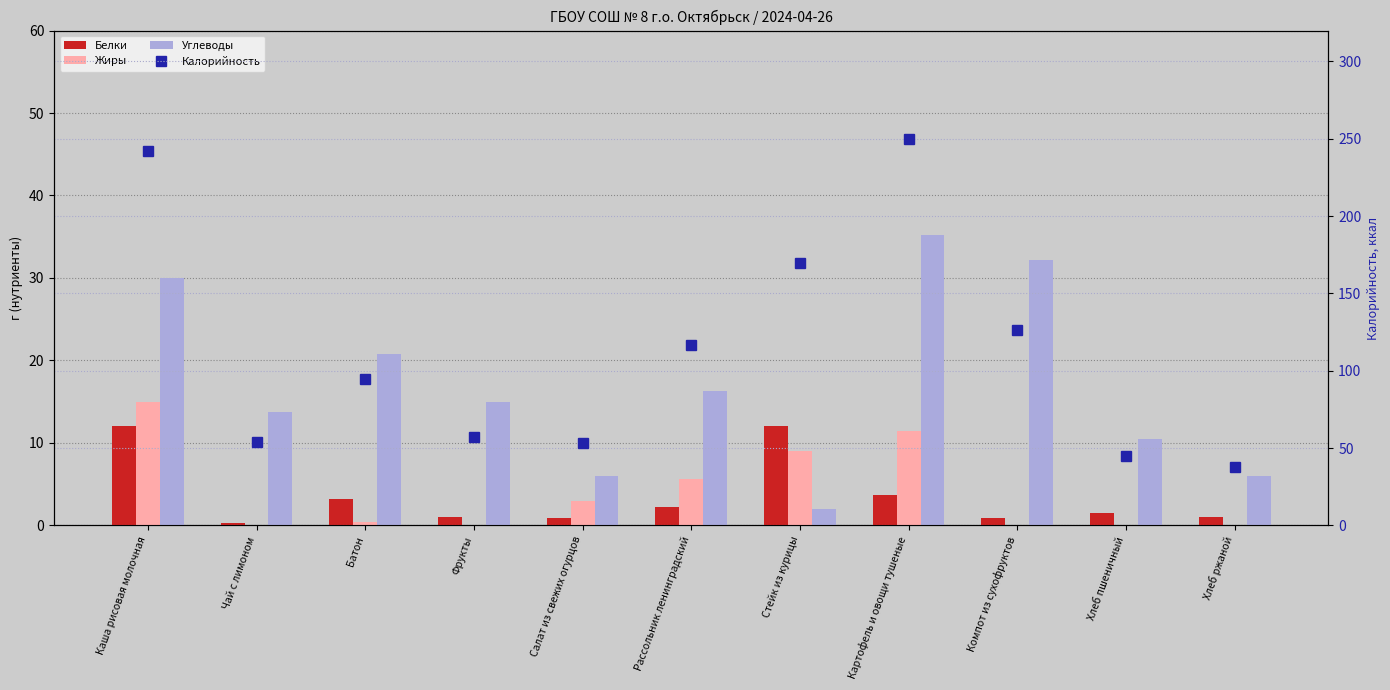

Reading right to left, list all the values displayed in this chart.

Белки: 1.0	1.5	0.9	3.7	12.0	2.3	0.9	1.0	3.2	0.2	12.0
Жиры: 0.0	0.0	0.0	11.4	9.0	5.6	3.0	0.0	0.4	0.0	15.0
Углеводы: 6.0	10.5	32.1	35.2	2.0	16.3	6.0	15.0	20.8	13.7	30.0
Калорийность: 38.0	45.0	126.1	250.0	170.0	116.6	53.6	57.0	94.4	53.7	242.0